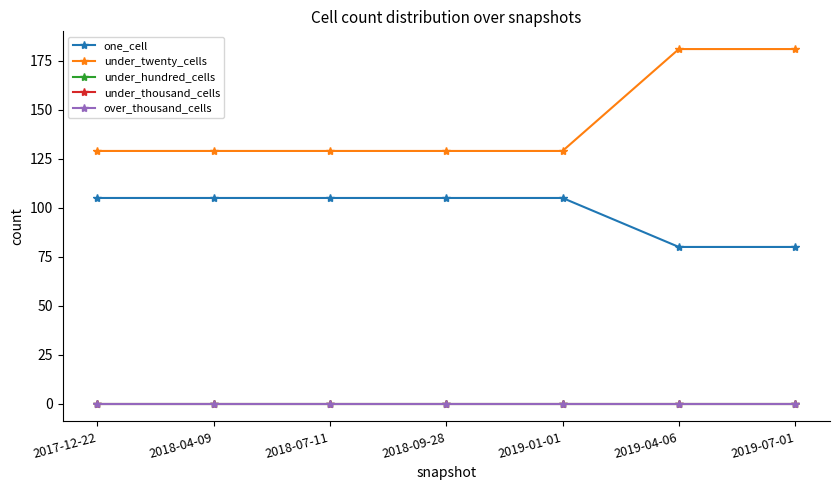

What is the spread (max minus min) of values at 2019-07-01?

181